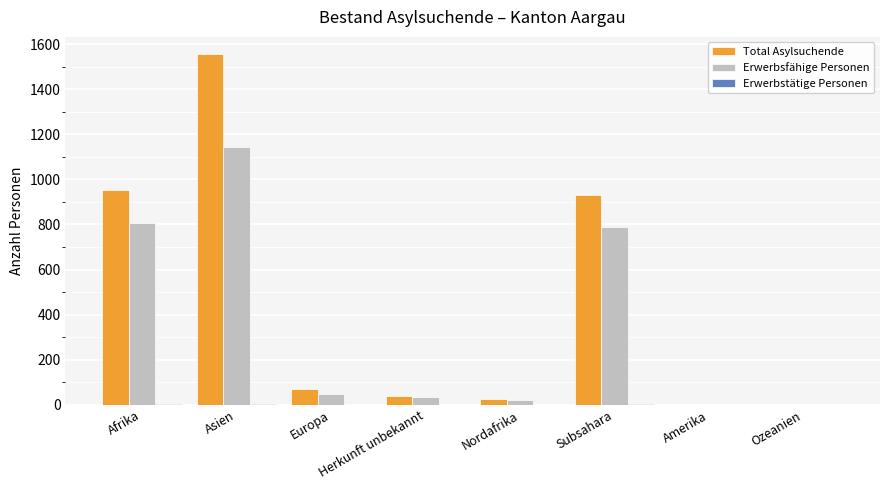

Which series has the widest spread of values?

Total Asylsuchende